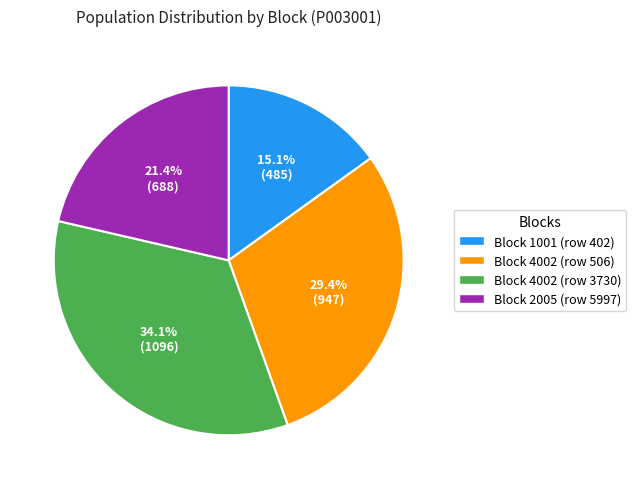

Which category has the smallest portion of the pie?

Block 1001 (row 402)